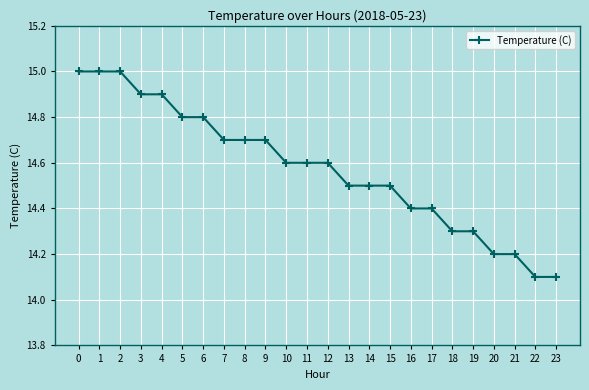

What is the change in value from 0 to 17?

-0.6